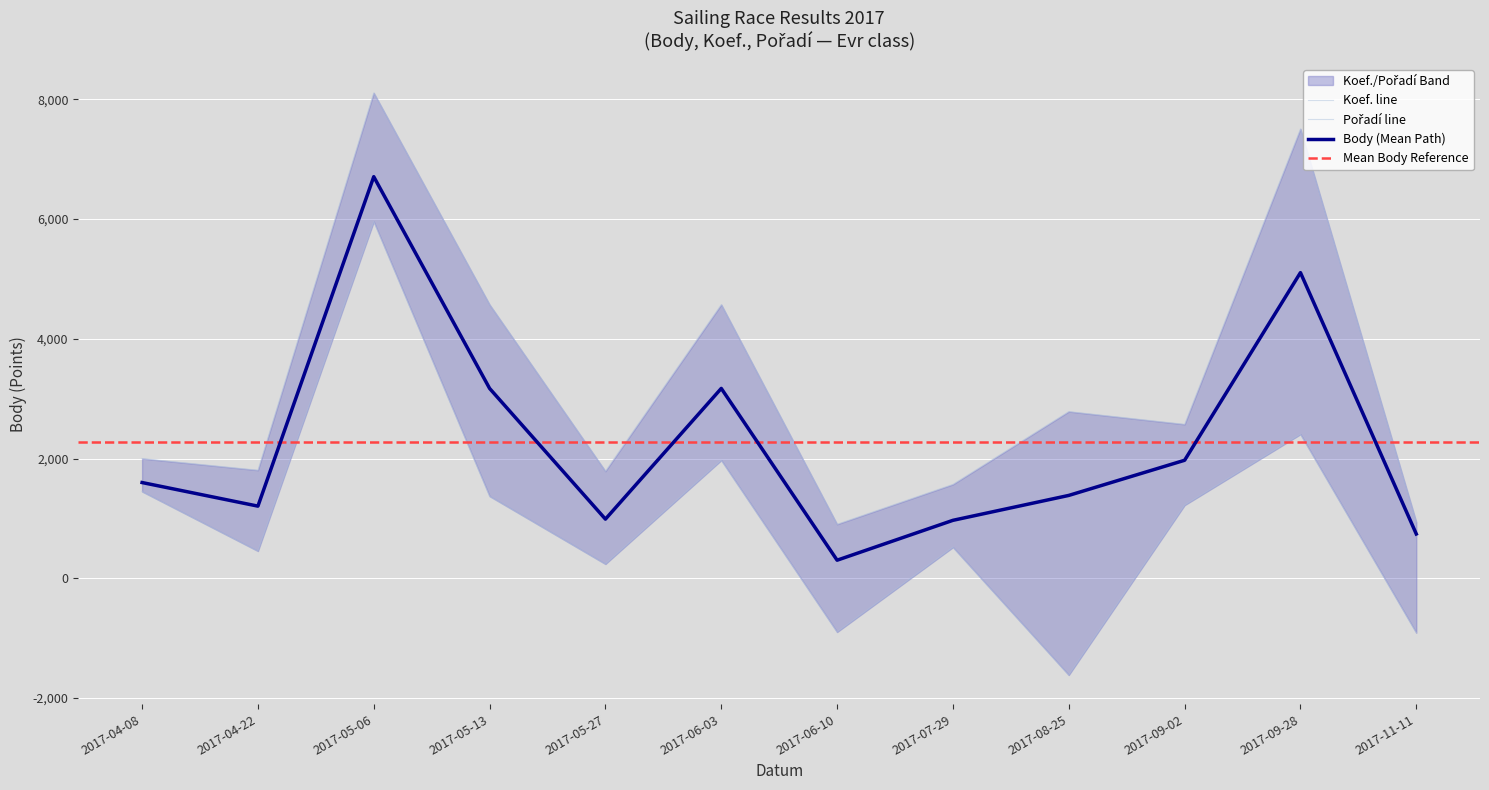

Reading left to right, extract all data points from this chart.

Body: 2017-04-08=1600	2017-04-22=1206	2017-05-06=6708	2017-05-13=3172	2017-05-27=989	2017-06-03=3172	2017-06-10=303	2017-07-29=969	2017-08-25=1385	2017-09-02=1972	2017-09-28=5106	2017-11-11=741
Koef.: 2017-04-08=2	2017-04-22=3	2017-05-06=7	2017-05-13=7	2017-05-27=4	2017-06-03=7	2017-06-10=3	2017-07-29=3	2017-08-25=7	2017-09-02=3	2017-09-28=12	2017-11-11=1
Pořadí: 2017-04-08=1	2017-04-22=5	2017-05-06=5	2017-05-13=12	2017-05-27=5	2017-06-03=8	2017-06-10=8	2017-07-29=3	2017-08-25=20	2017-09-02=5	2017-09-28=18	2017-11-11=11